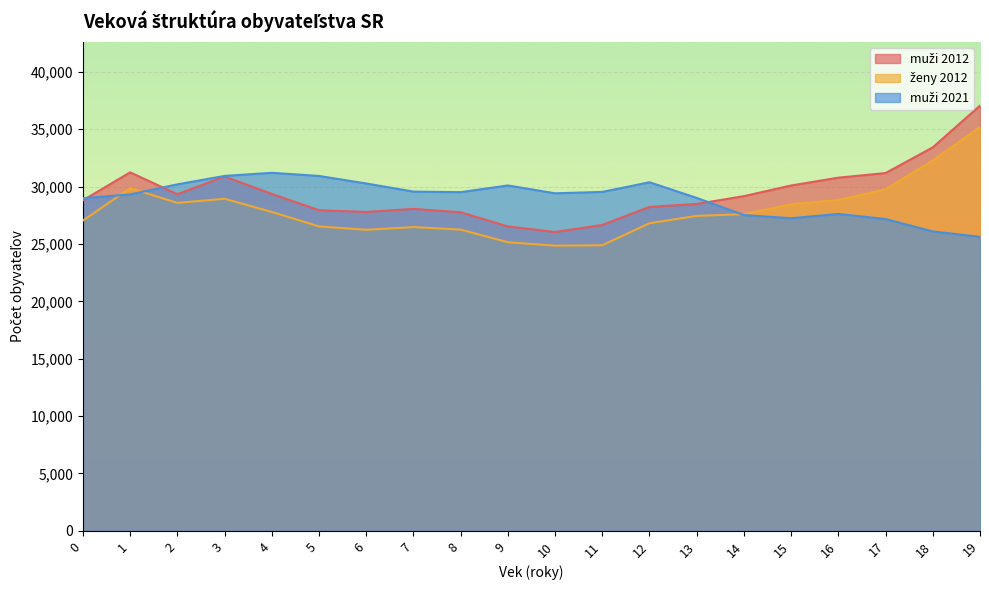

Rank the series by their maximum value, from highest to lowest.

muži 2012, ženy 2012, muži 2021